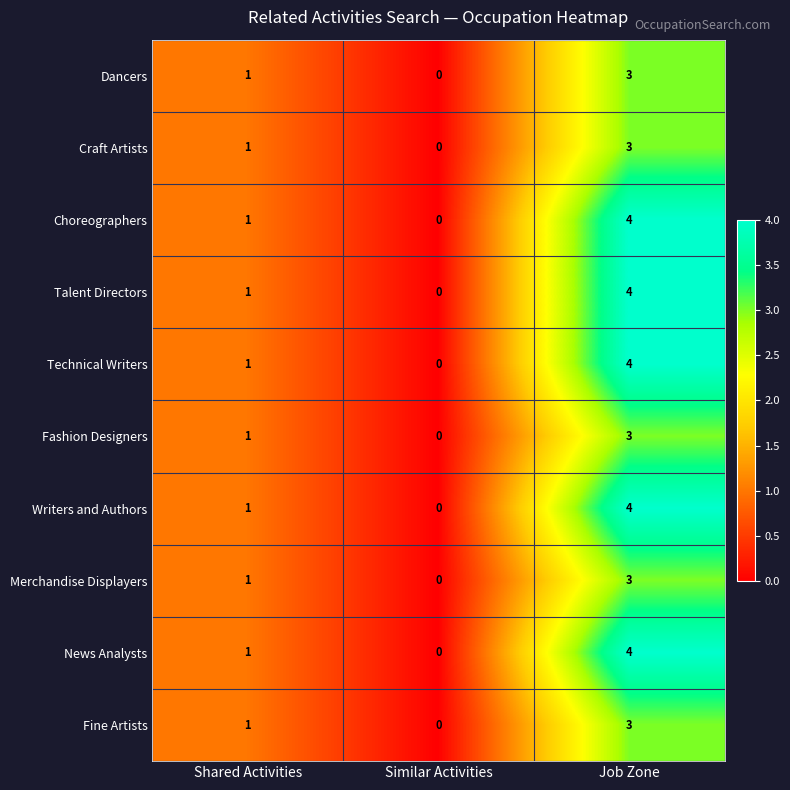

The value of Writers and Authors at Job Zone is 7. True or false?

False